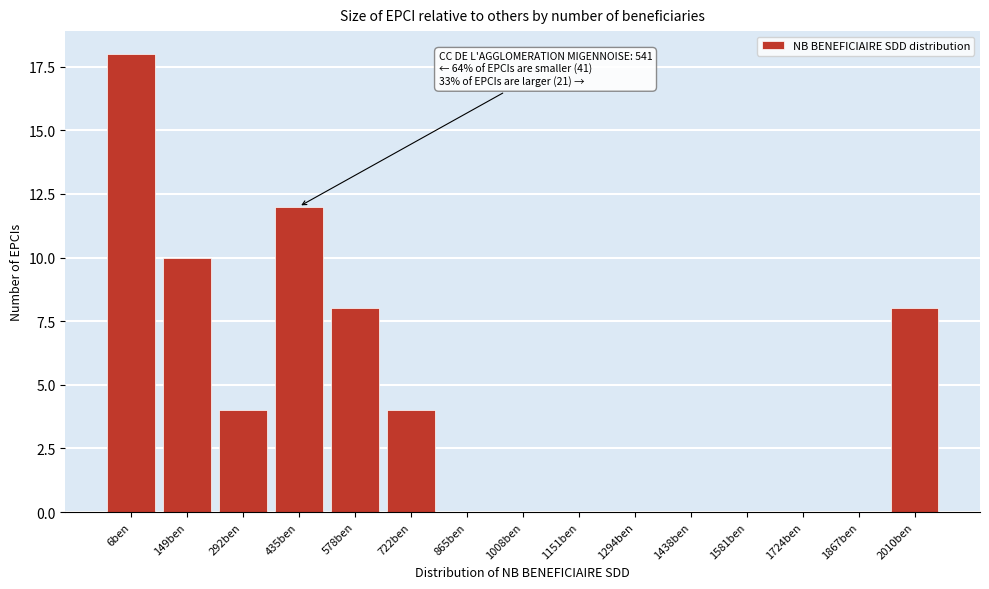

Reading left to right, transcribe all the data shown in this chart.

6ben=18	149ben=10	292ben=4	435ben=12	578ben=8	722ben=4	865ben=0	1008ben=0	1151ben=0	1294ben=0	1438ben=0	1581ben=0	1724ben=0	1867ben=0	2010ben=8